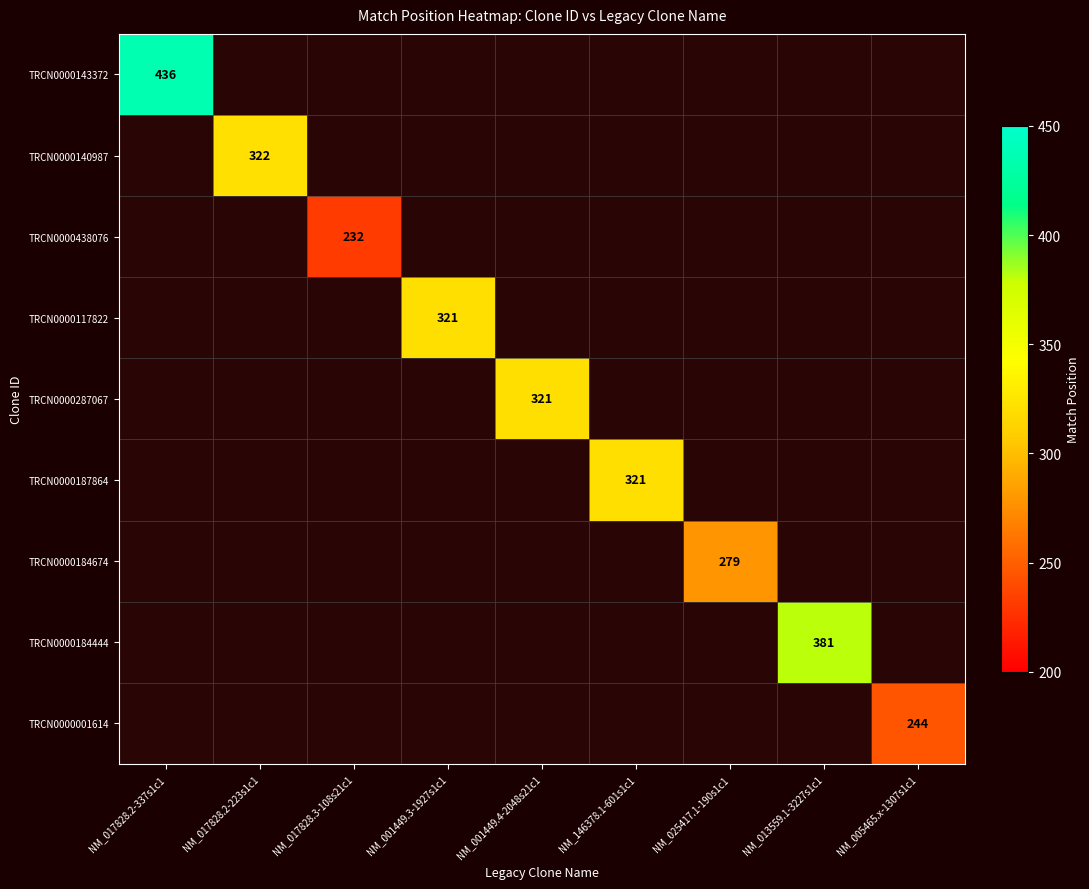

What is the maximum value shown in the chart?

436.0